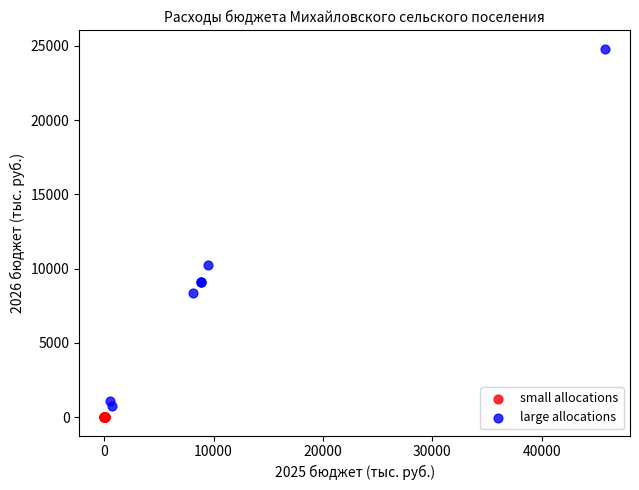

Which series contains the highest Y value?

large allocations